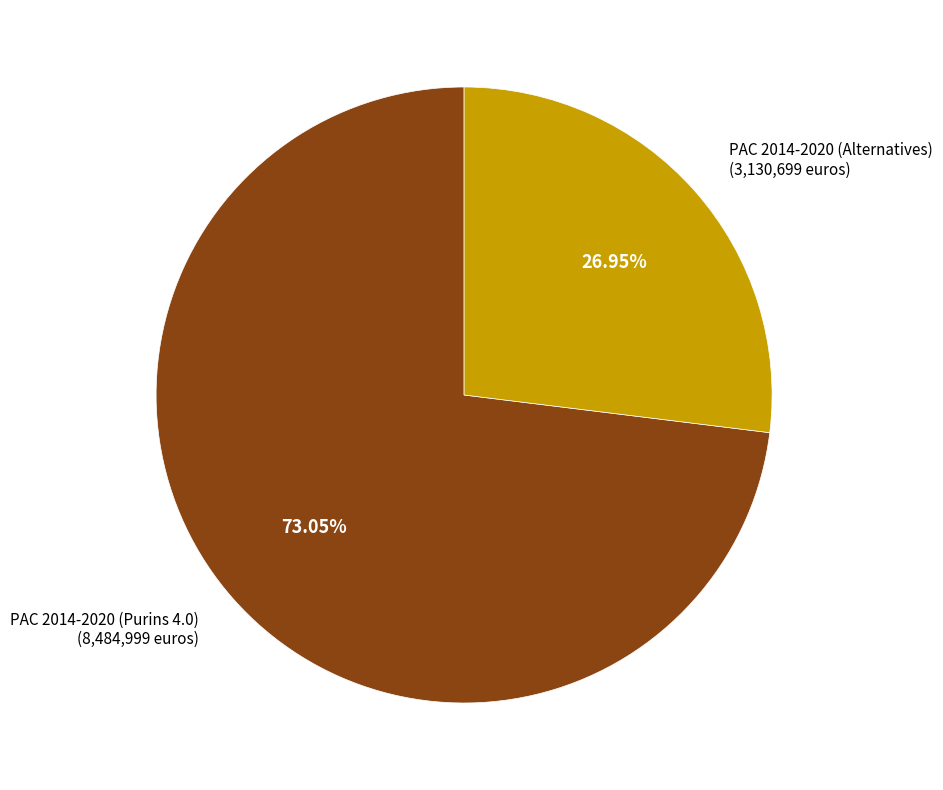

Does any single category account for the majority?

Yes